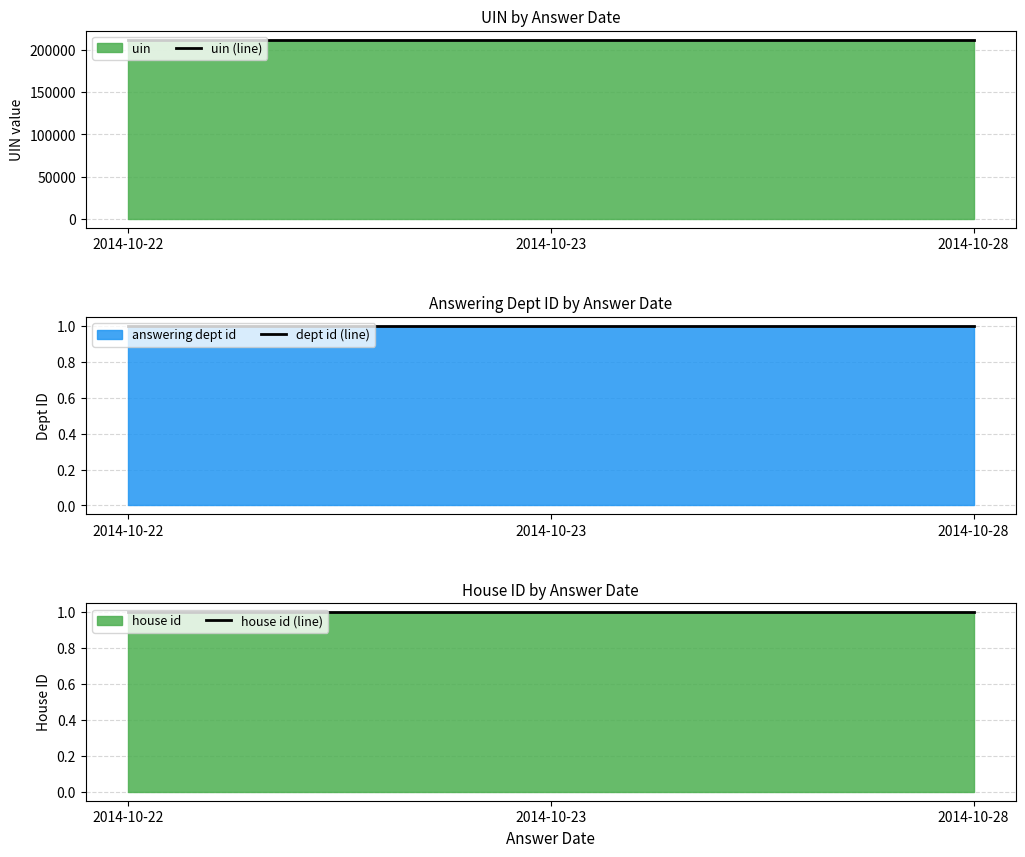

Which has a higher value, 2014-10-23 or 2014-10-28?

2014-10-28